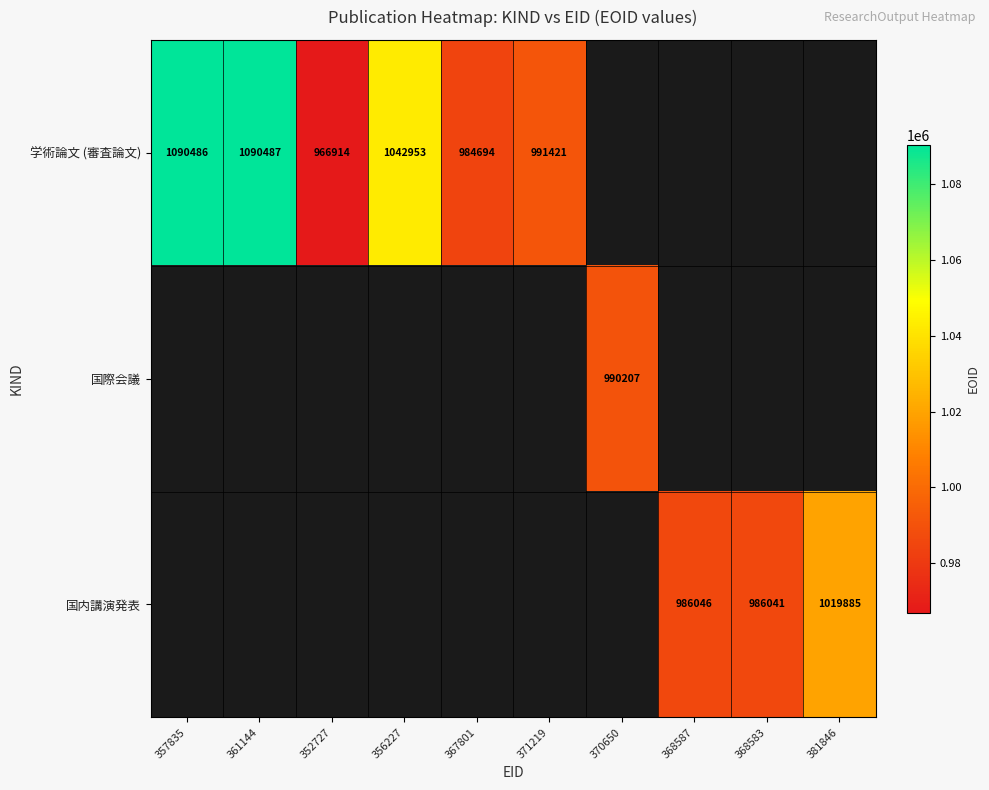

True or false: 学術論文 (審査論文) has a value of 984694 at 367801.

True